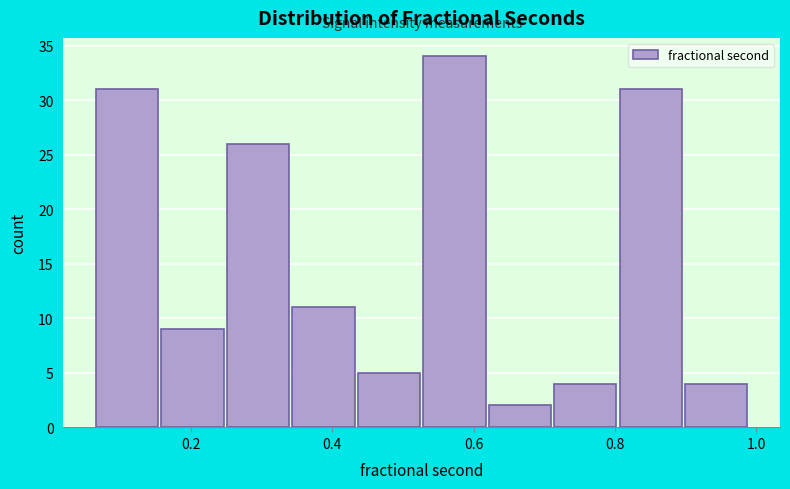

Reading left to right, transcribe this chart: for each bar, give the range it covers on the x-axis and its height. Neither the bar edges nor the heights are printed on the chart, so give them approximately, as read against the axes.

0.06 to 0.16: 31
0.16 to 0.24: 9
0.24 to 0.34: 26
0.34 to 0.44: 11
0.44 to 0.52: 5
0.52 to 0.62: 34
0.62 to 0.72: 2
0.72 to 0.80: 4
0.80 to 0.90: 31
0.90 to 0.98: 4